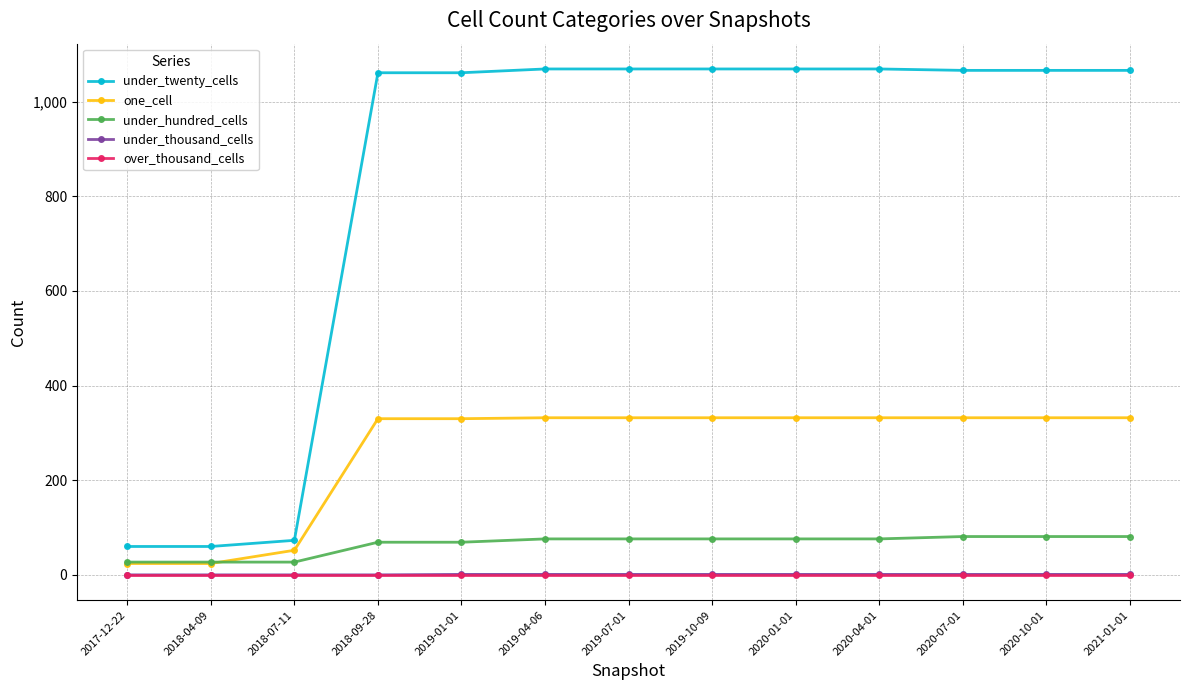

What is the label of the 10th point from the right?

2018-09-28